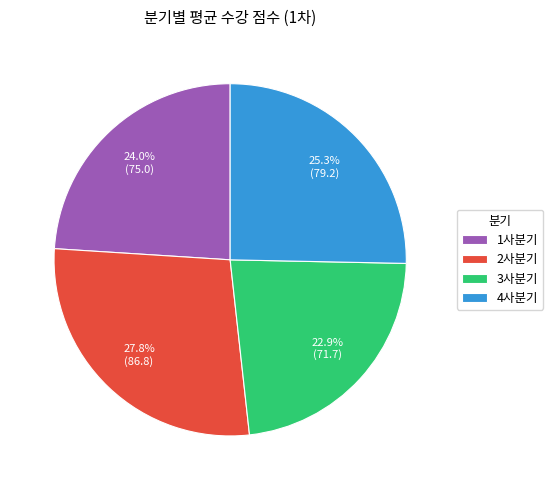

How many slices are in this pie chart?

4